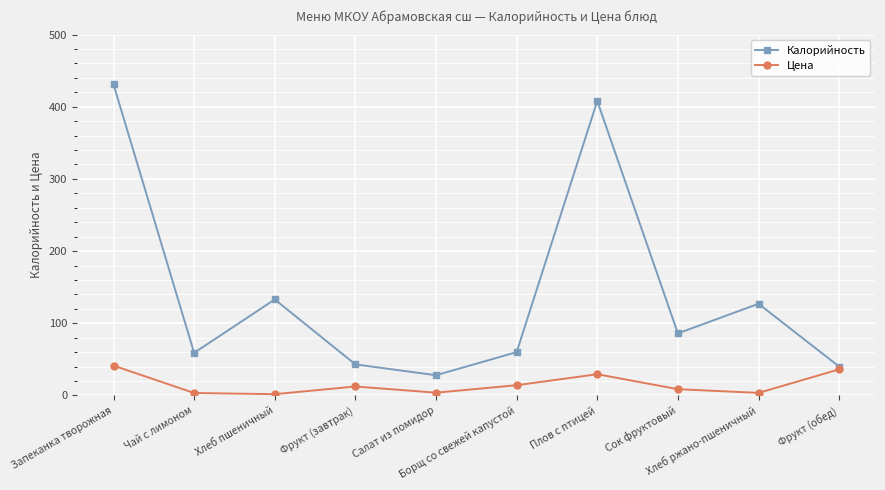

List the series in order of their peak value, lowest first.

Цена, Калорийность